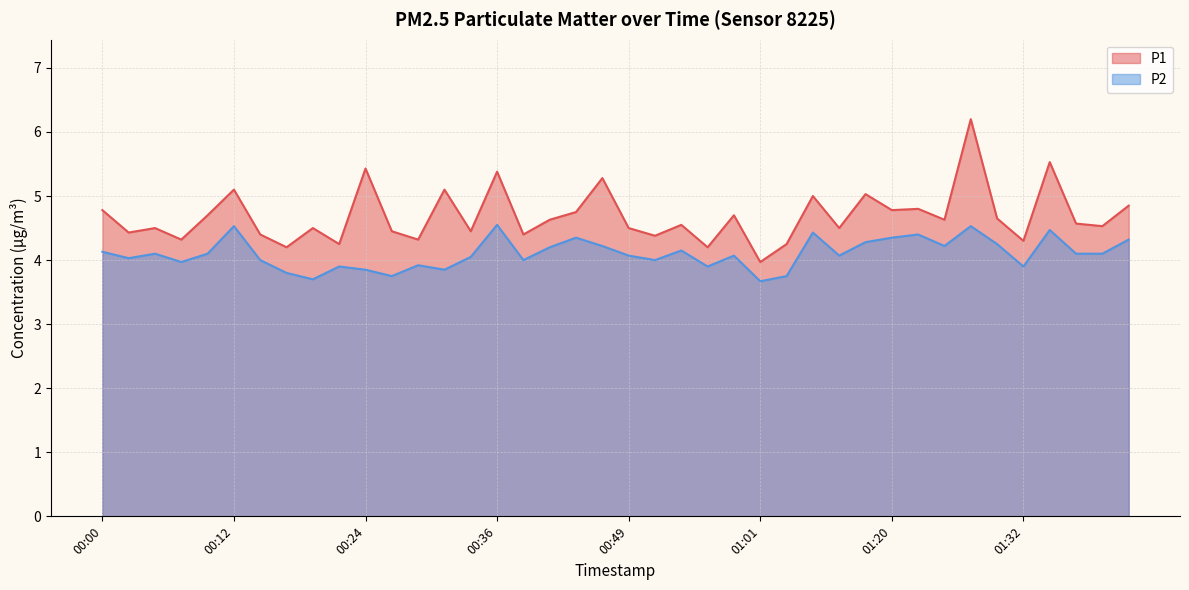

Rank the series by their average value, from lowest to highest.

P2, P1